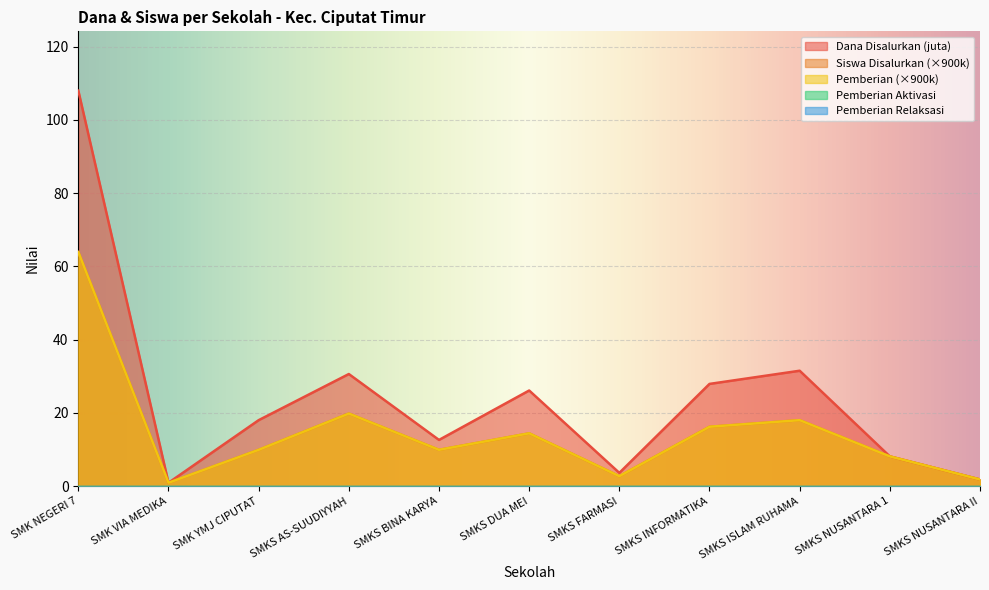

What is the label of the 3rd point from the right?

SMKS ISLAM RUHAMA